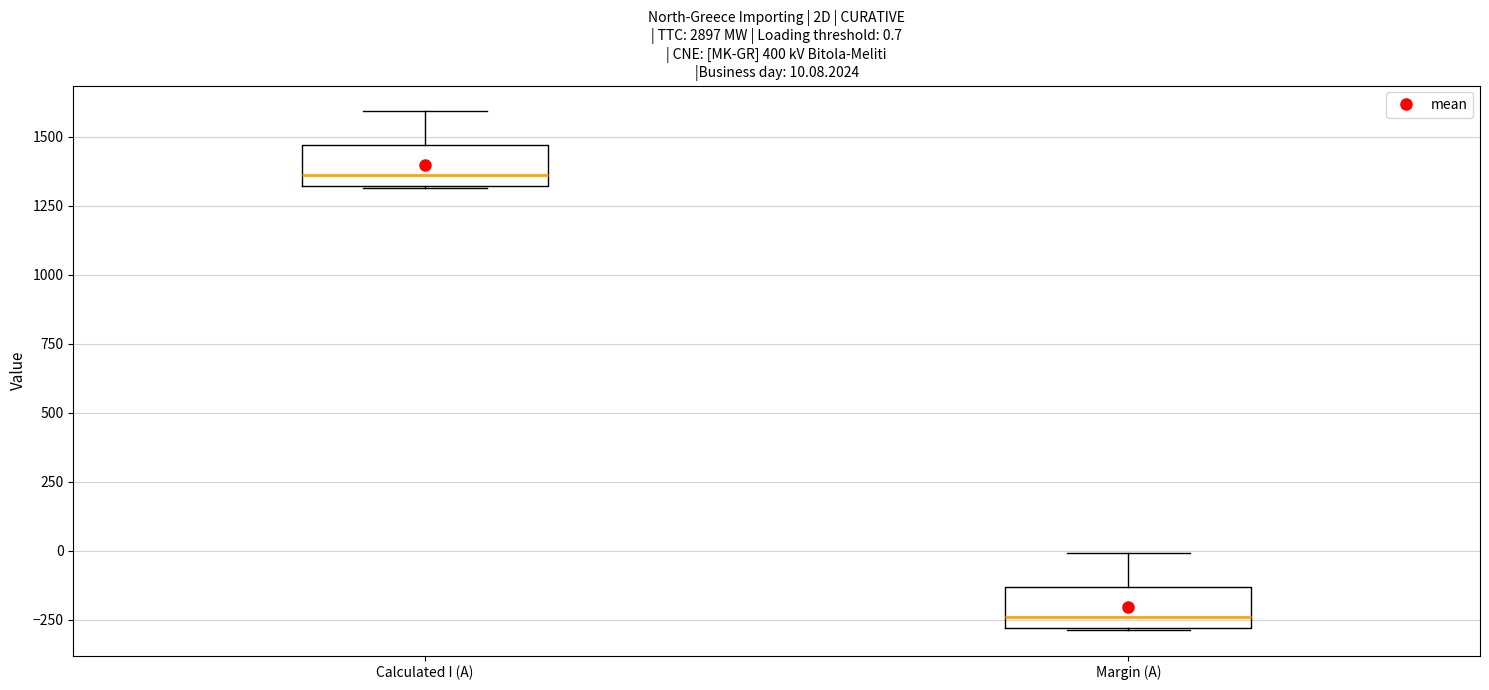

Which box's median line is the lowest?

Margin (A)